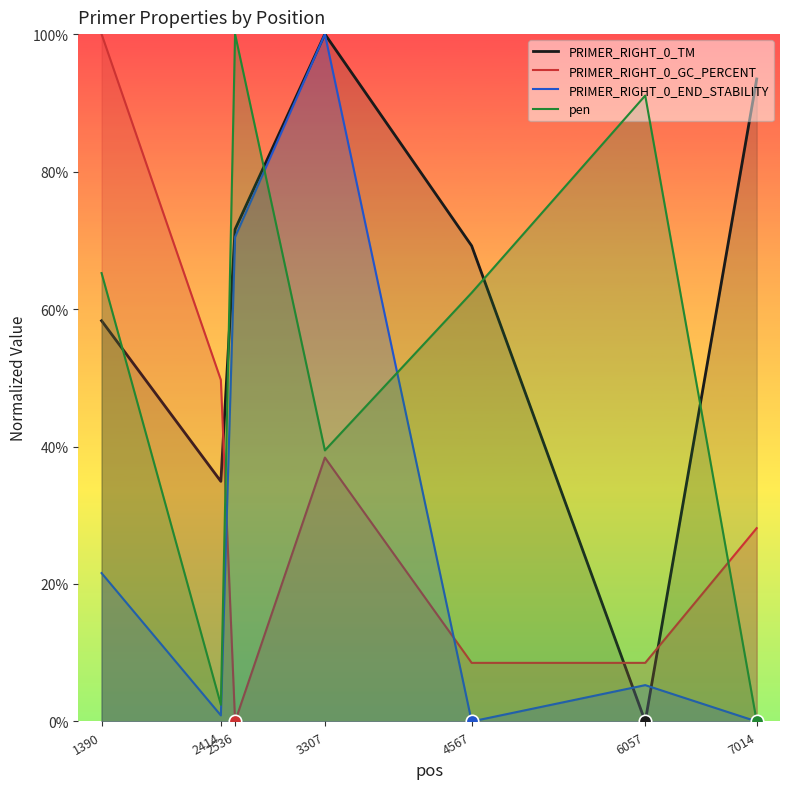

What are all the series names shown in the legend?

PRIMER_RIGHT_0_TM, PRIMER_RIGHT_0_GC_PERCENT, PRIMER_RIGHT_0_END_STABILITY, pen